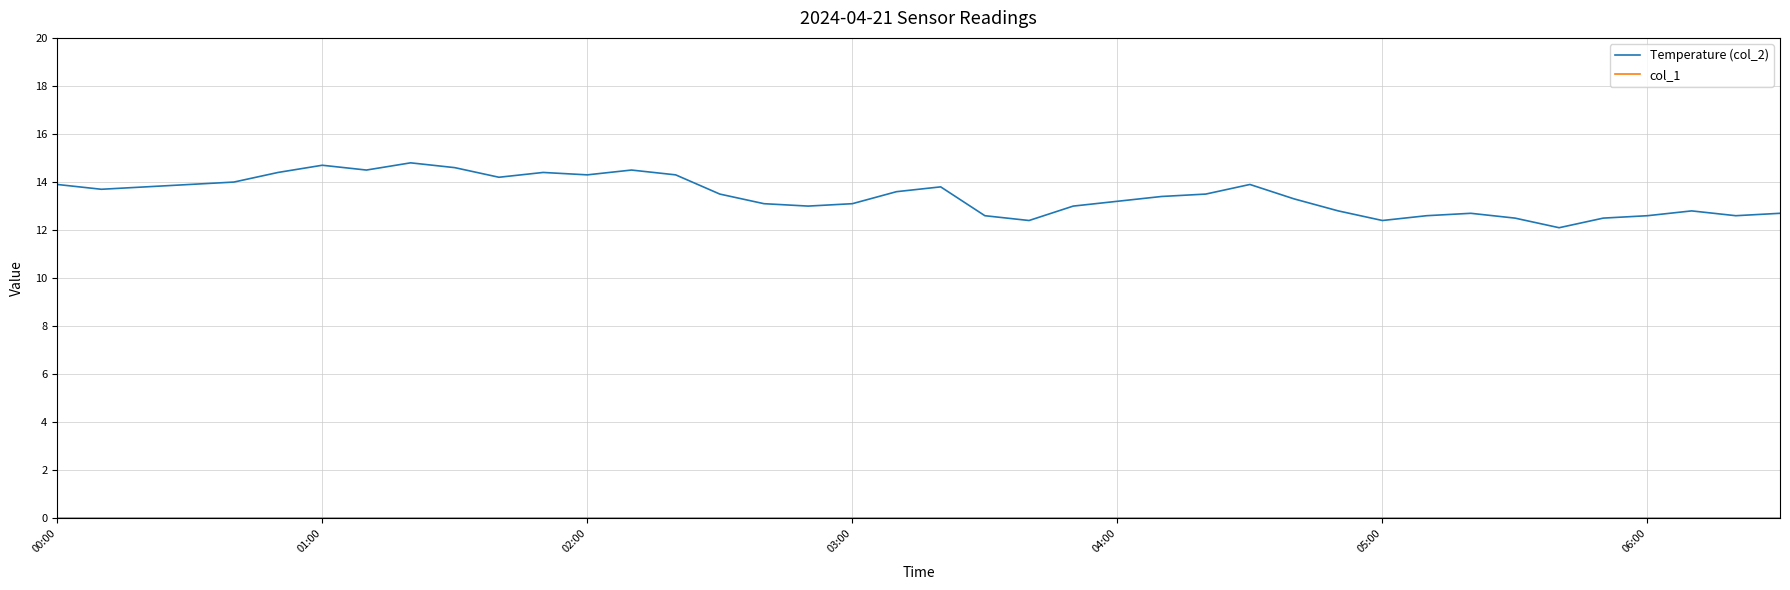

What is the difference between the maximum and minimum values in the Temperature (col_2) series?

2.7